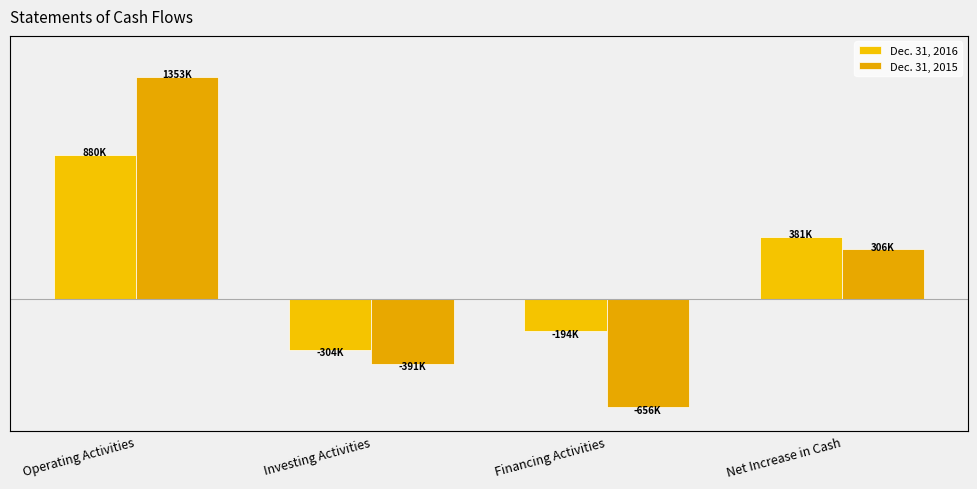

Reading left to right, transcribe all the data shown in this chart.

Dec. 31, 2016: 879816	-304470	-194495	380851
Dec. 31, 2015: 1352976	-391375	-656077	305524